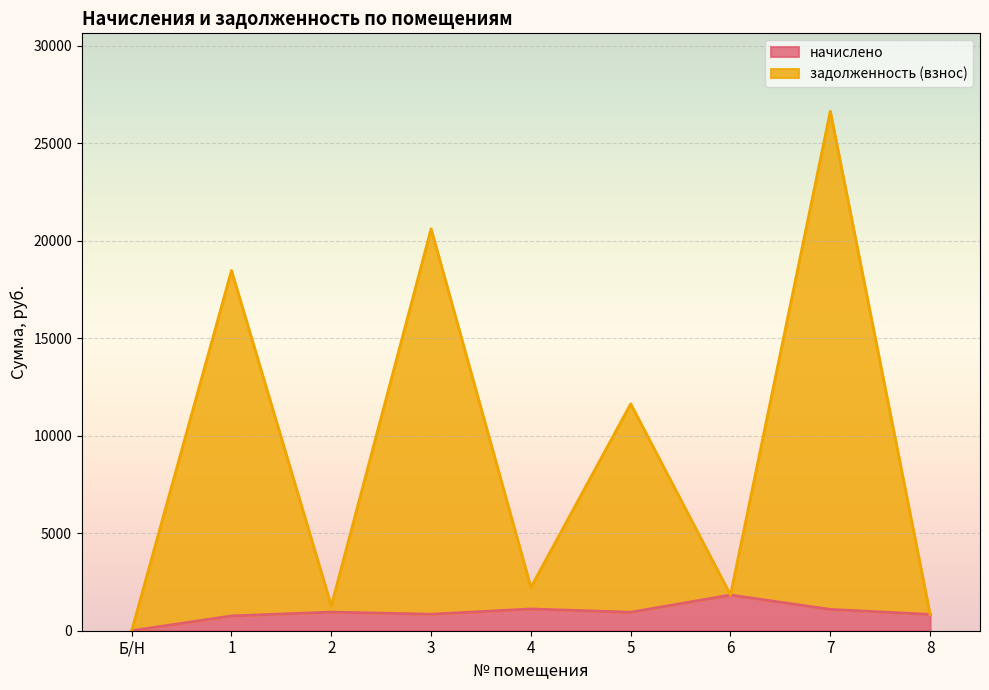

The value of задолженность (взнос) at 8 is 836.5. True or false?

True